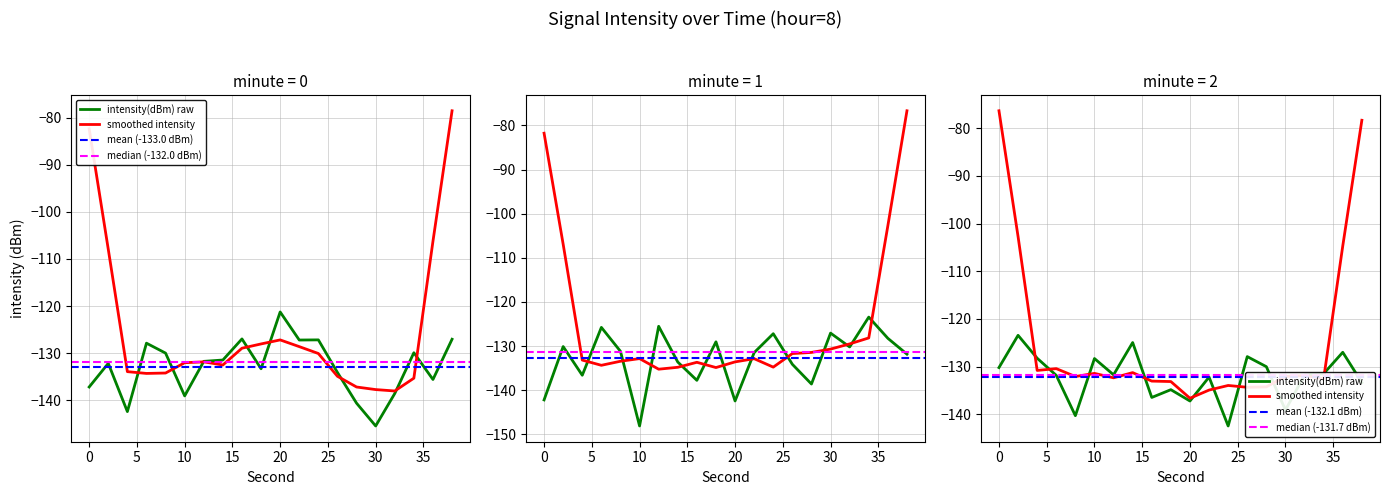

Is the value of intensity(dBm) minute=2 at 32 greater than the value of intensity(dBm) minute=1 at 22?

No